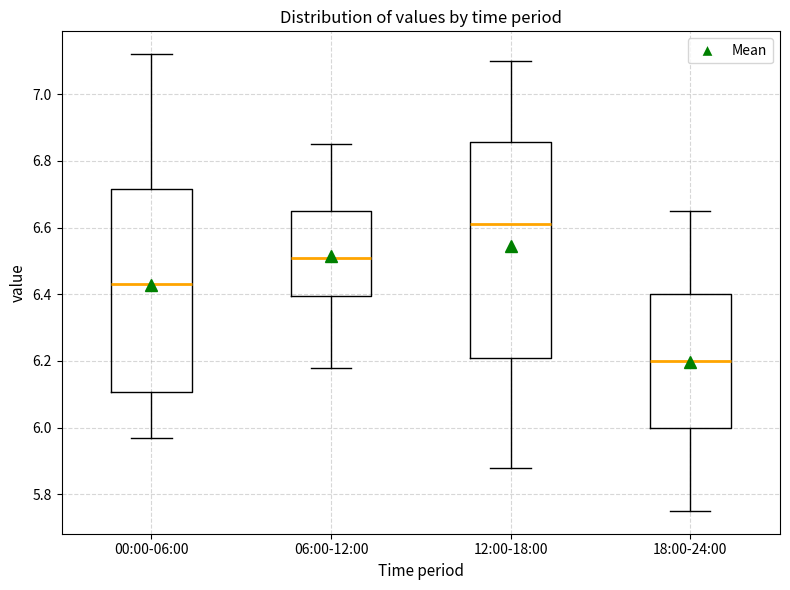

Comparing the boxes themselves (not the whiskers), which one is the tallest?

12:00-18:00